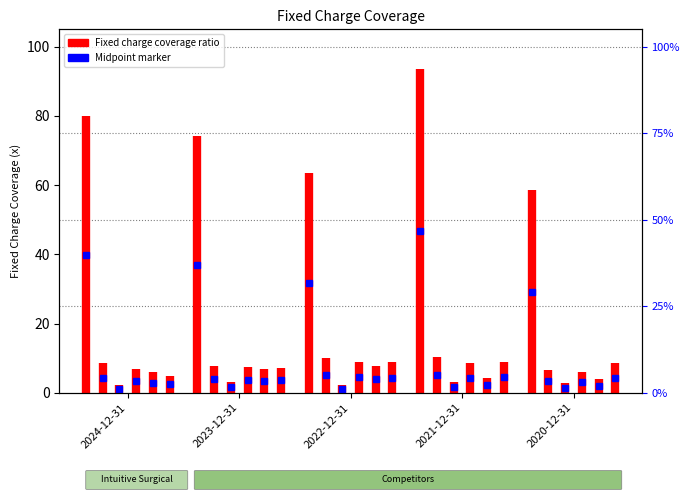

What is the label of the 1st point from the left?

2024-12-31